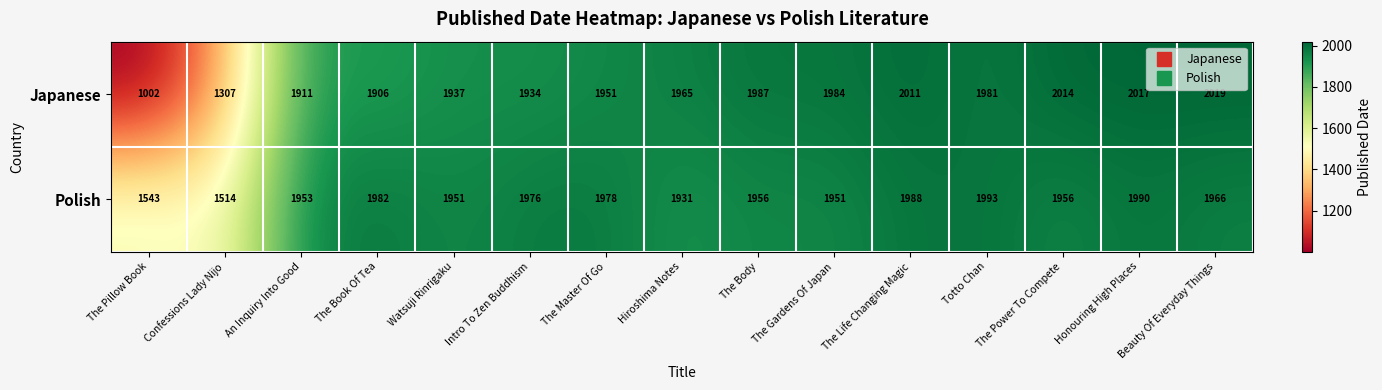

Count the number of categories in the chart.

15